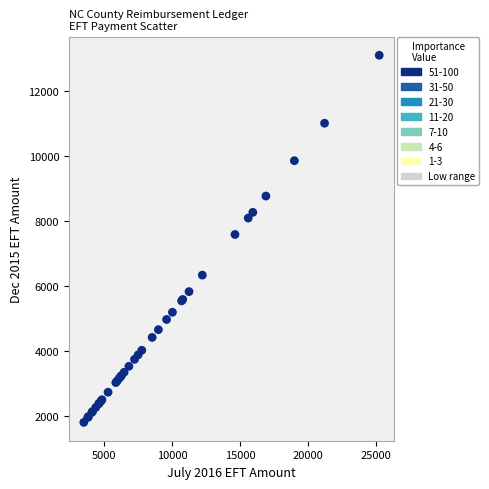

What Y value in the scatter plot is closest to 7463?

7597